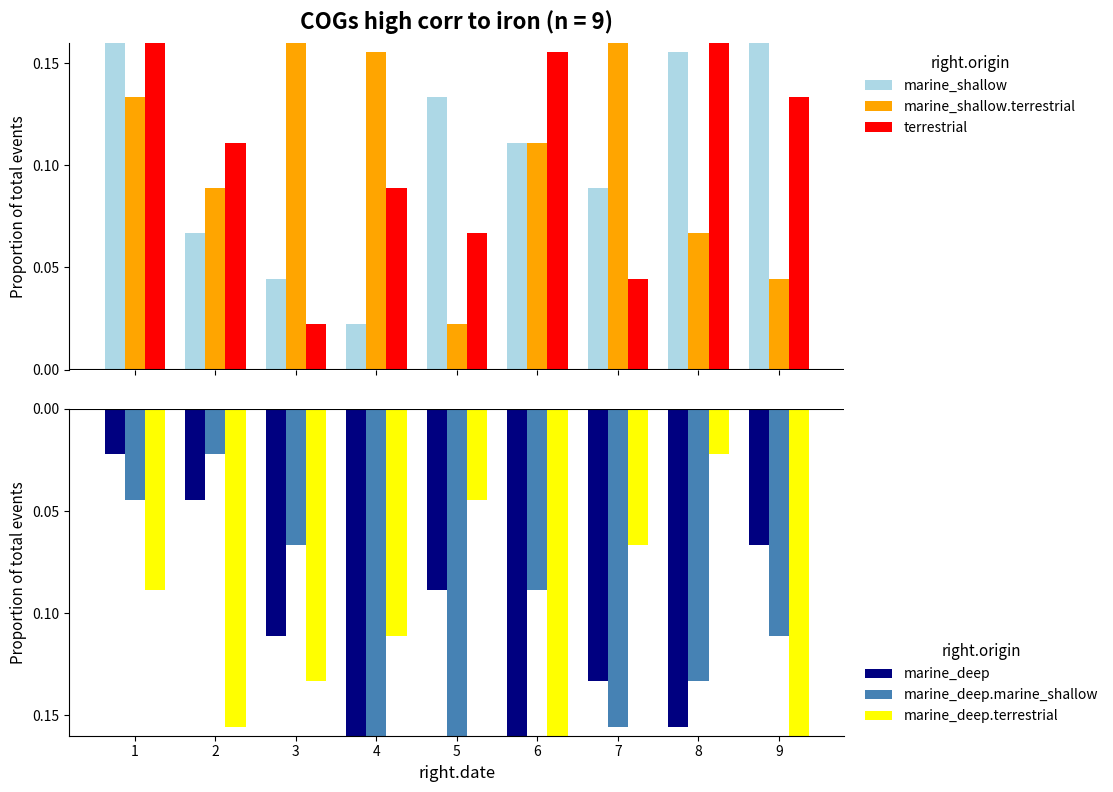

Rank the series by their maximum value, from highest to lowest.

marine_shallow, marine_shallow.terrestrial, terrestrial, marine_deep, marine_deep.marine_shallow, marine_deep.terrestrial